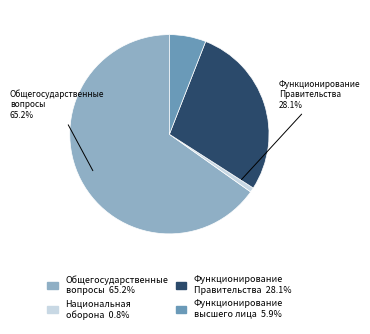

The Общегосударственные вопросы slice represents 65% of the pie. True or false?

True